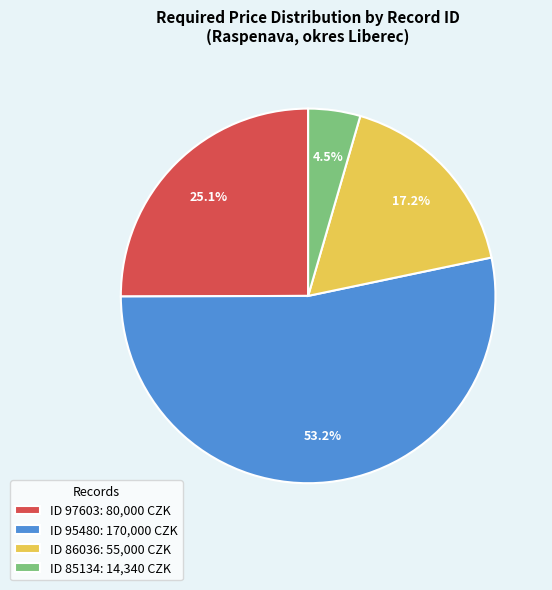

How many segments does this pie chart have?

4